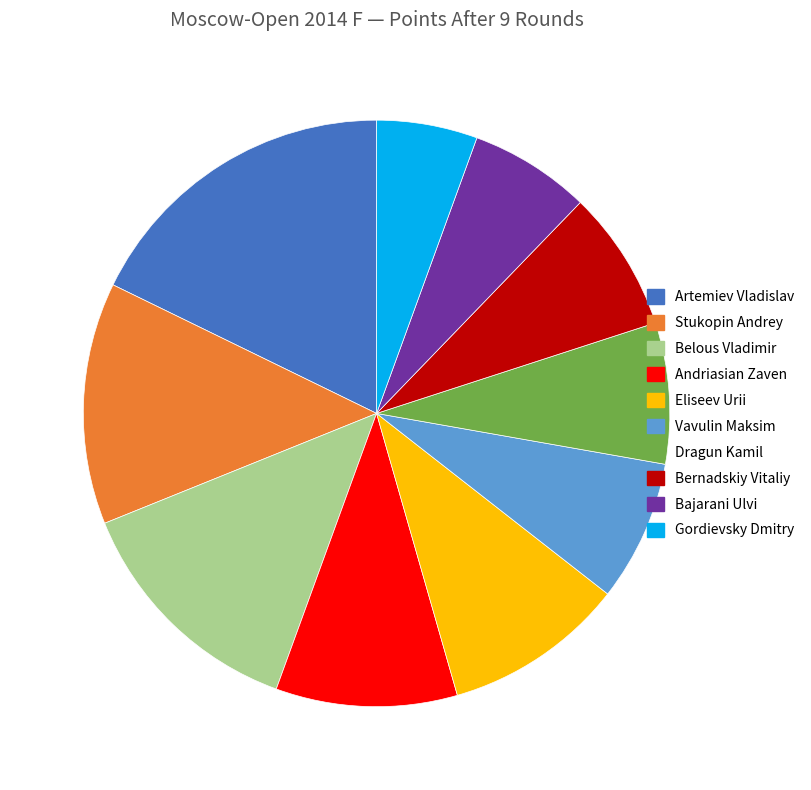

How many segments does this pie chart have?

10